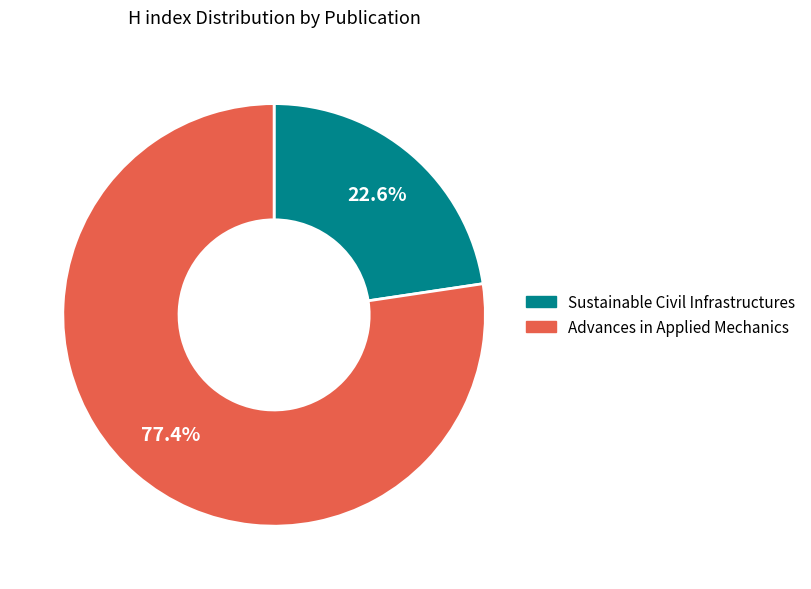

Do Sustainable Civil Infrastructures and Advances in Applied Mechanics together represent more than half of the pie?

Yes